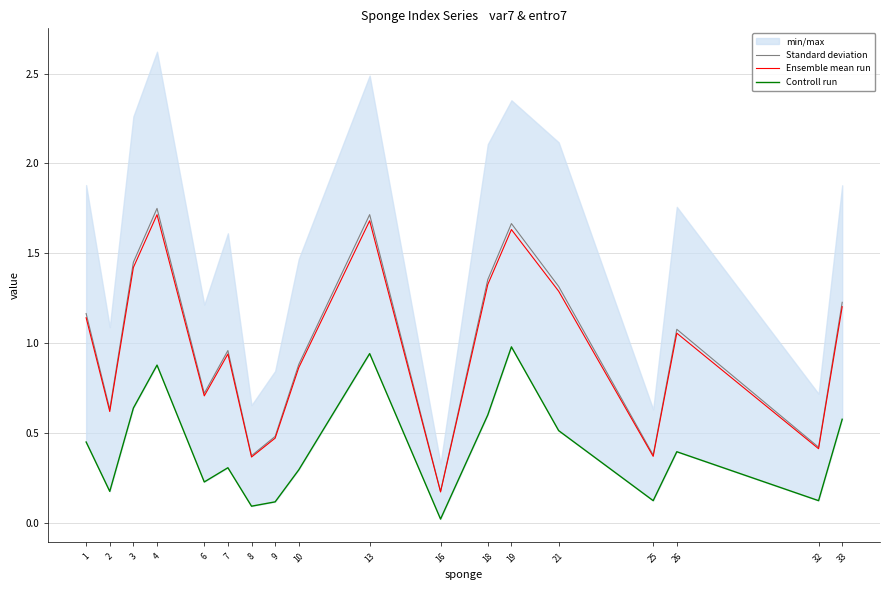

Rank the series by their maximum value, from lowest to highest.

Controll run, Ensemble mean run, Standard deviation